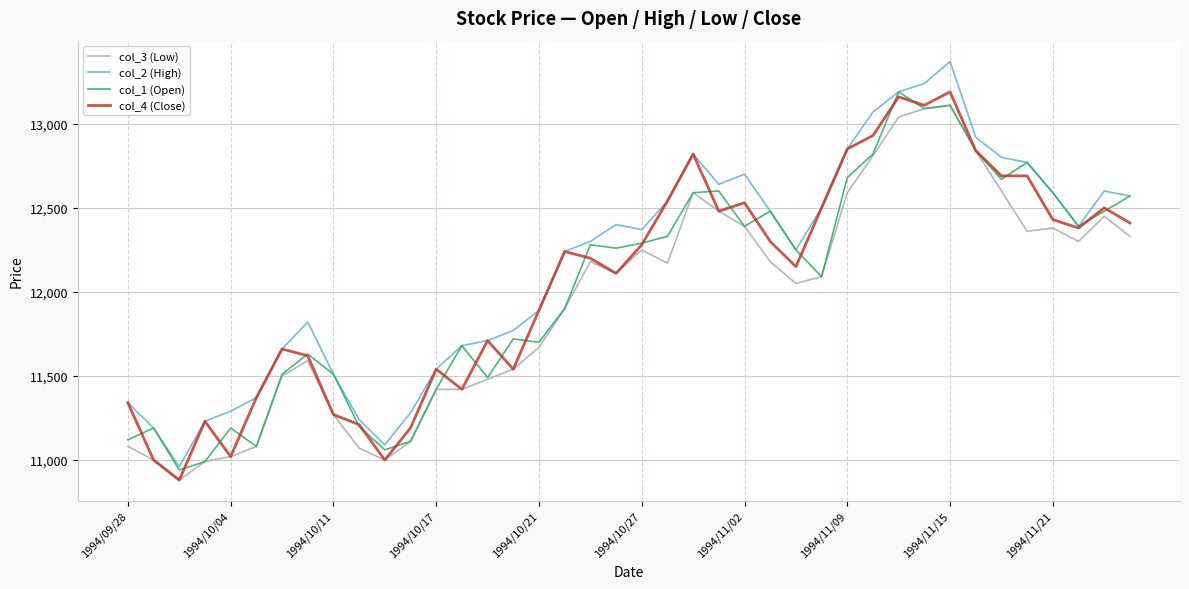

What is the maximum value shown in the chart?

13370